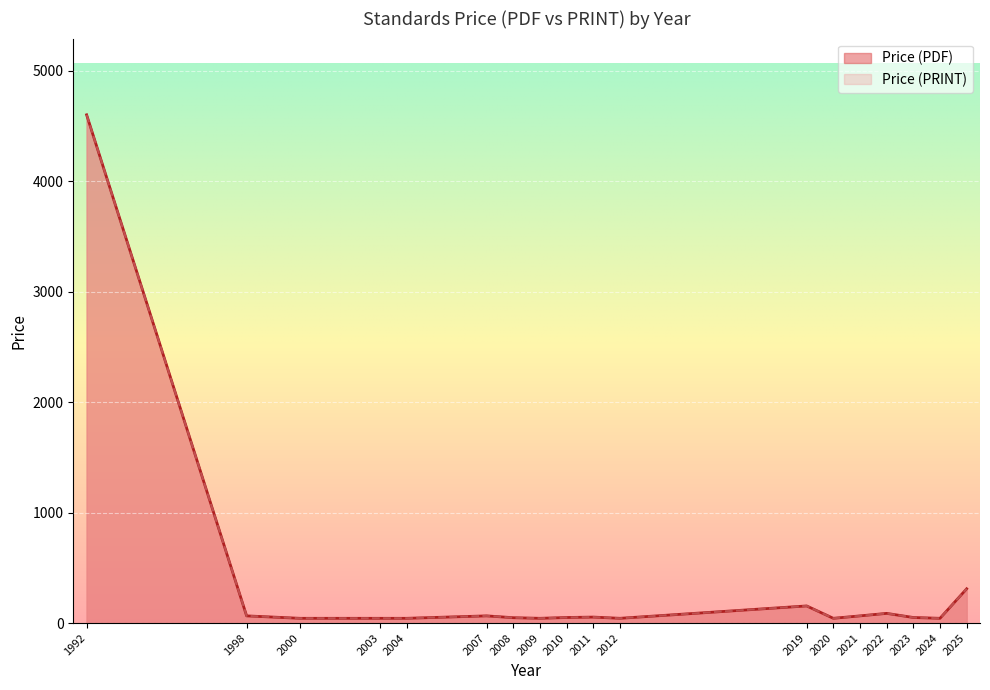

True or false: Price (PDF) and Price (PRINT) intersect in this chart.

False